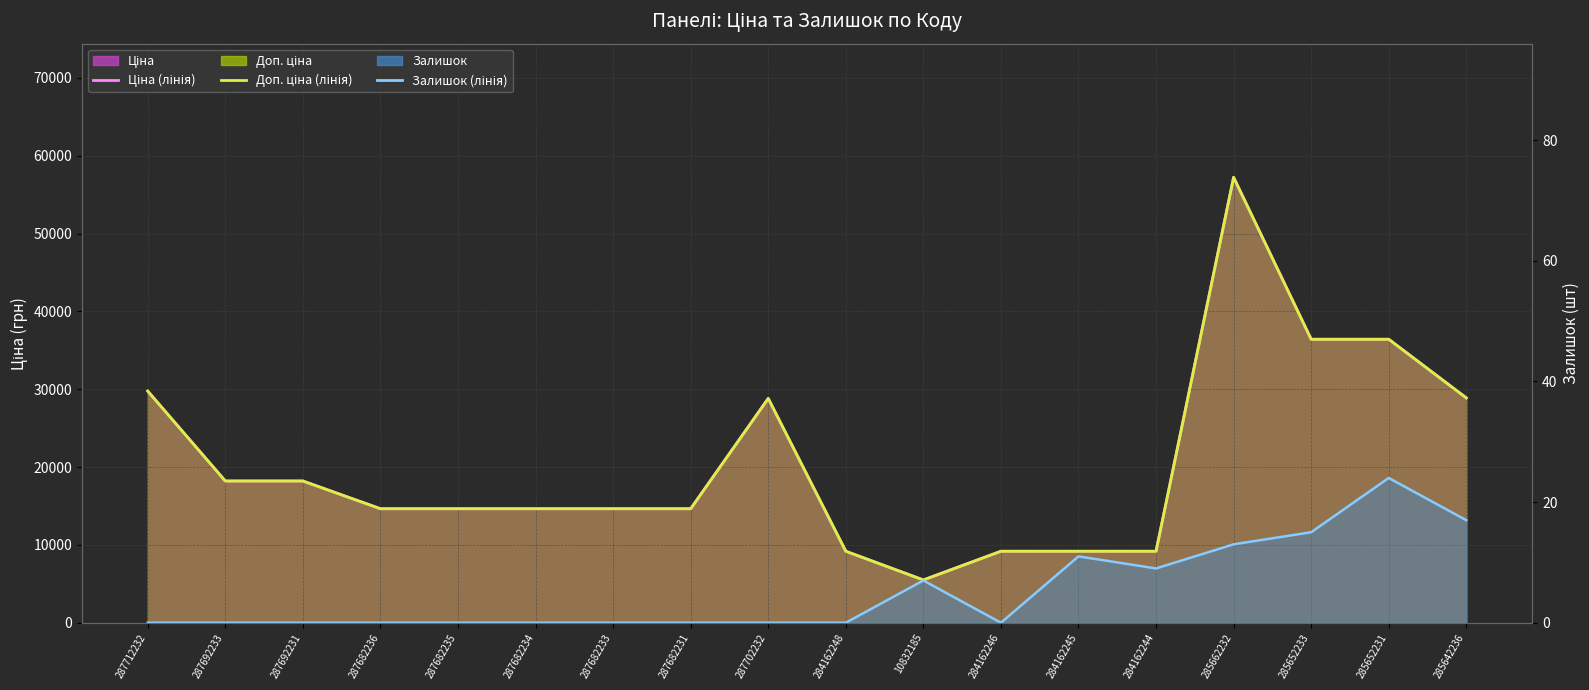

At which category is the sum across all series the highest?

285662232